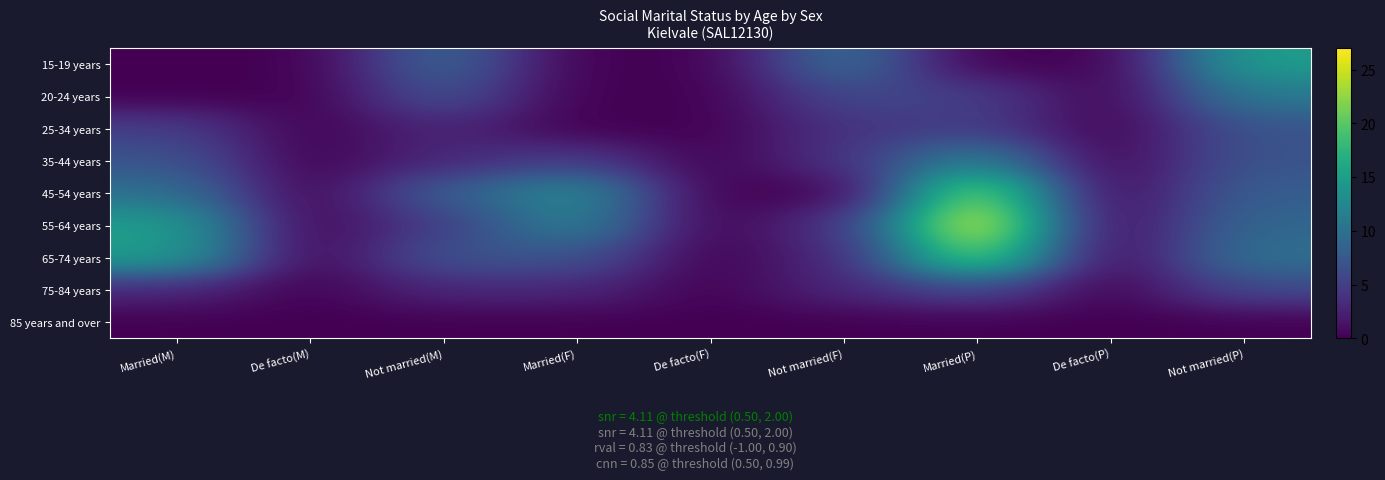

Which has a higher value, De facto(M) or Married(F)?

De facto(M)